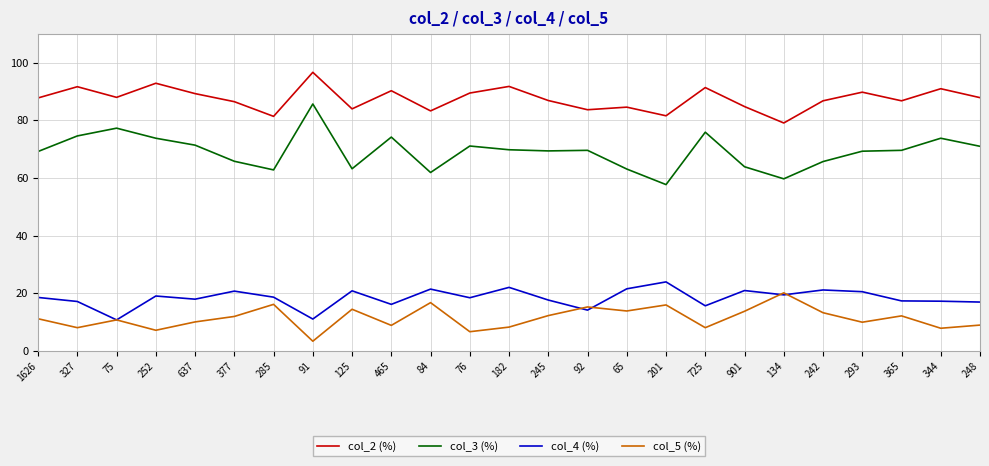

True or false: col_3 (%) and col_4 (%) cross at least once.

False